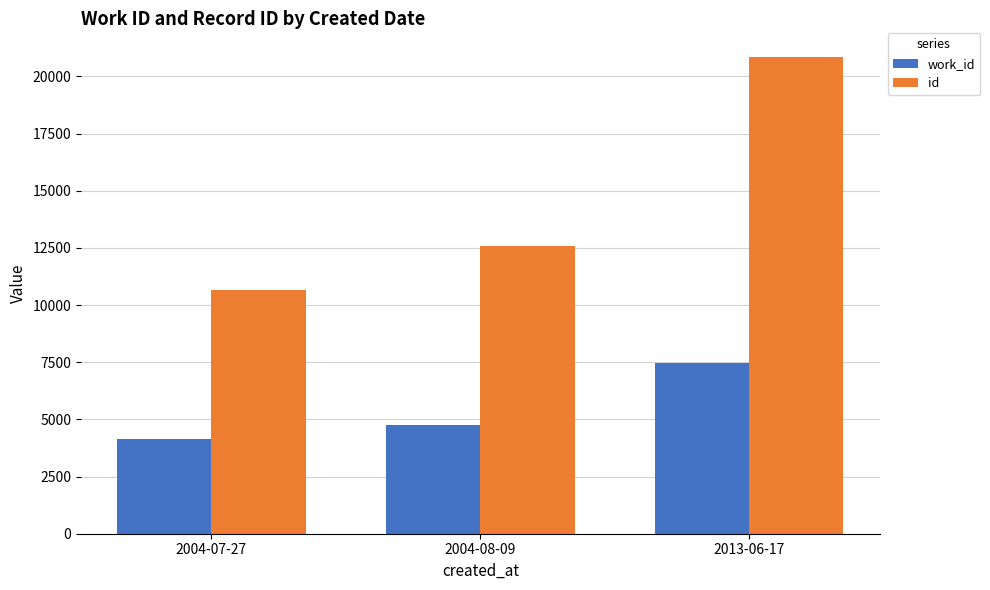

What is the total value across all series at 2004-08-09?

17338